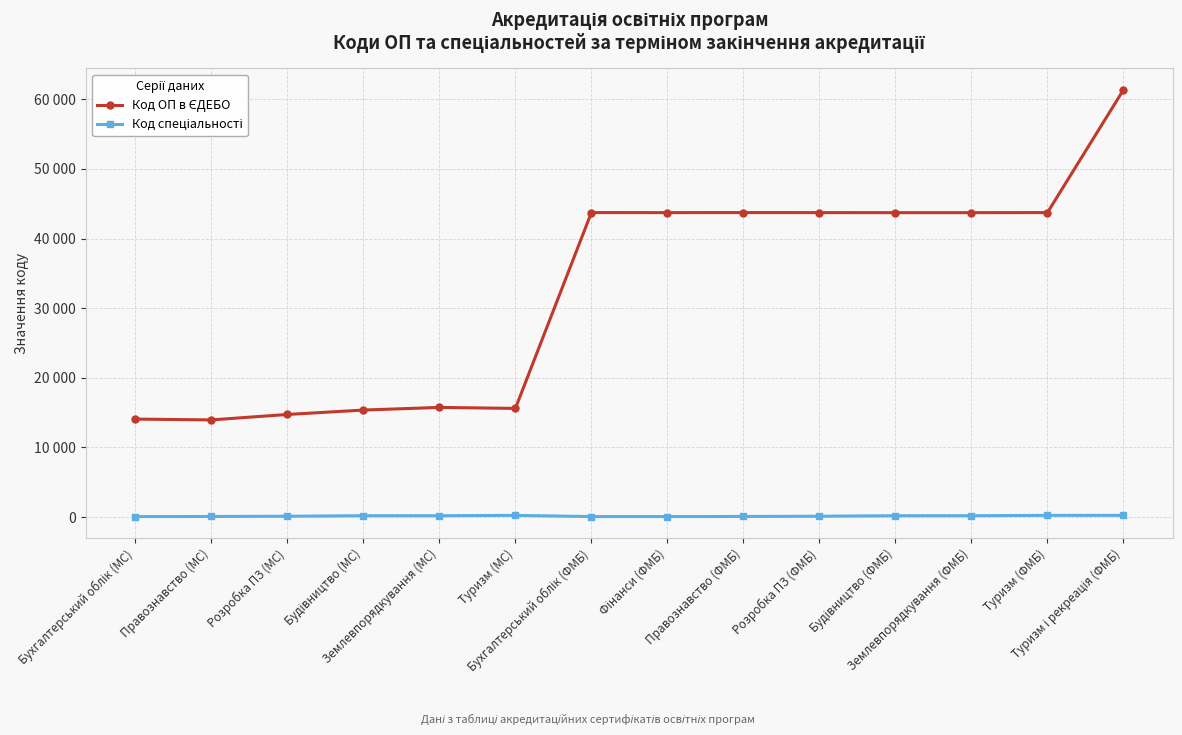

Is this an area chart (filled region under the line)?

No